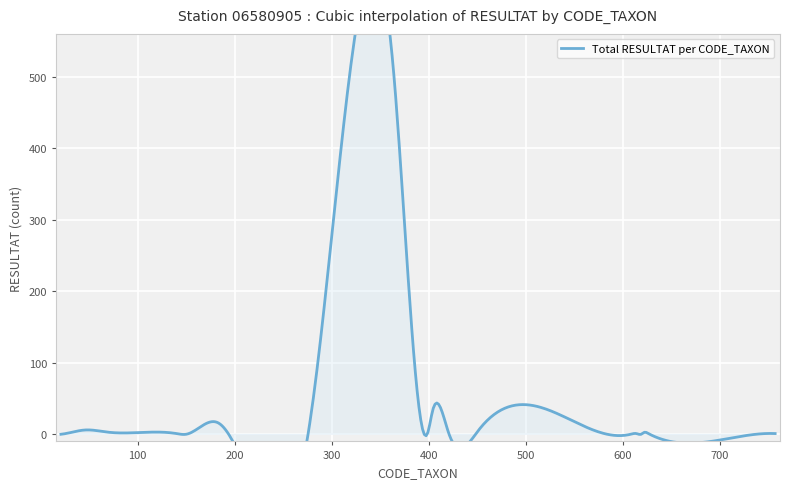

Rank the categories by value from highest to lowest.

364, 404, 183, 46, 451, 69, 276, 623, 399, 625, 26, 140, 614, 747, 757, 21, 150, 421, 608, 619